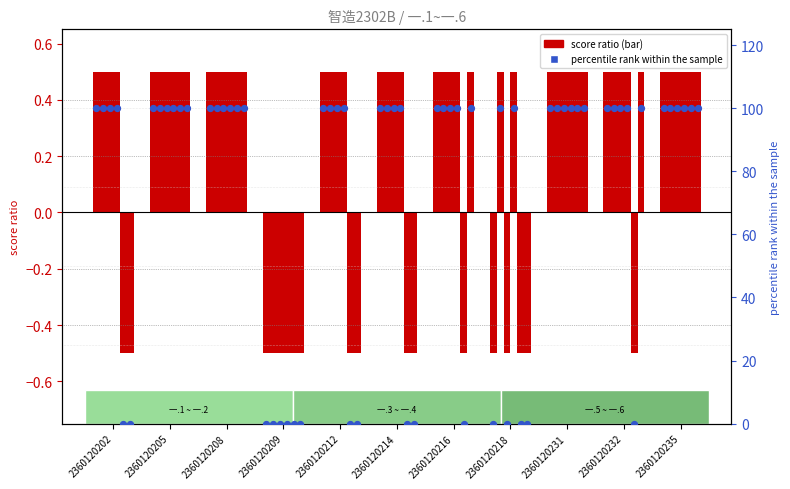

Which has a higher value, 2360120209 or 2360120202?

2360120202